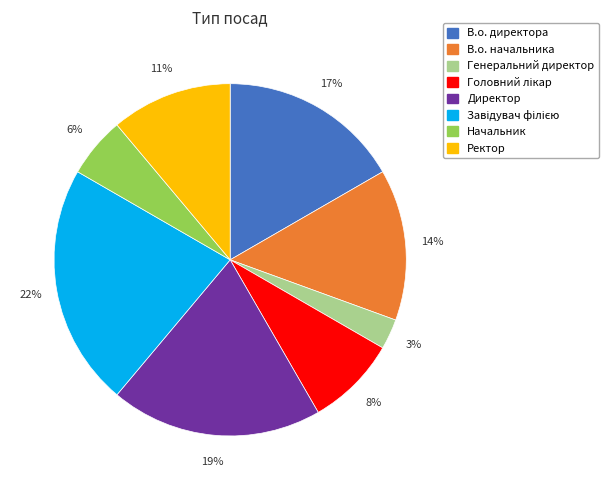

How many segments does this pie chart have?

8